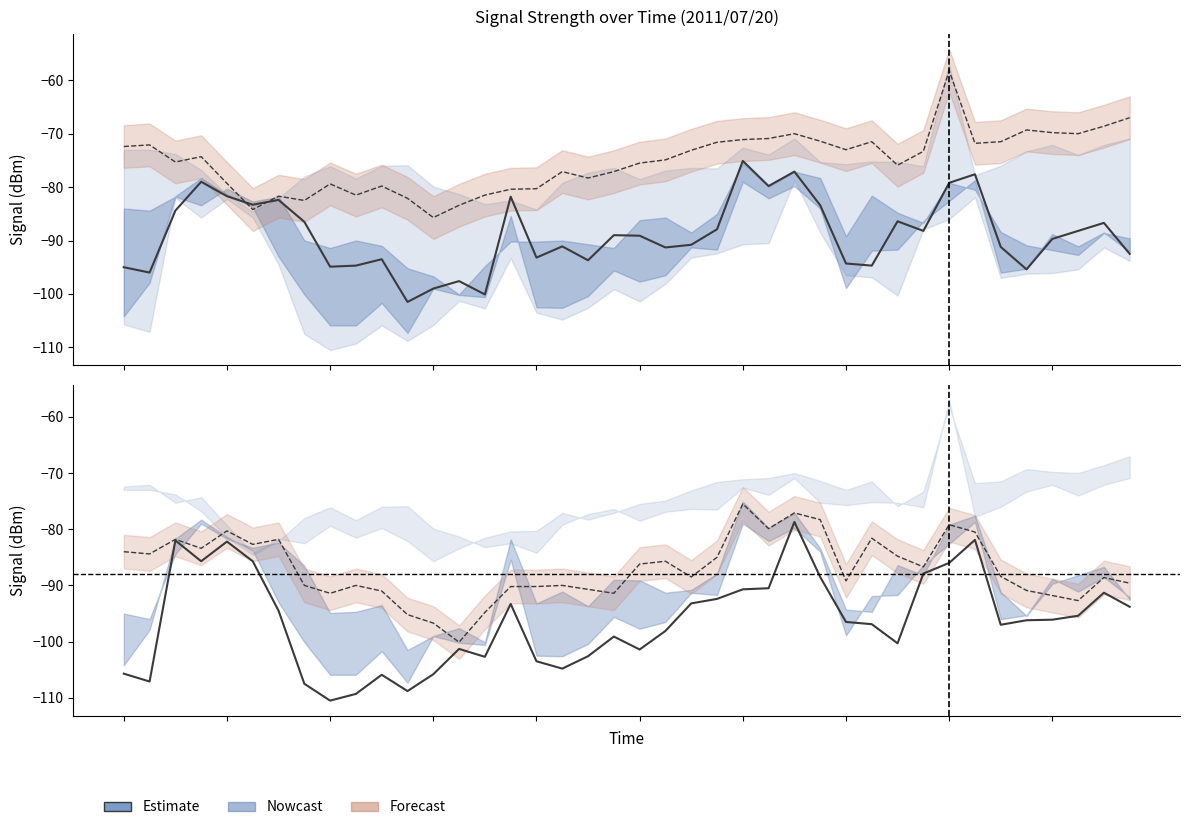

Which has a higher value, 21 or 23?

23